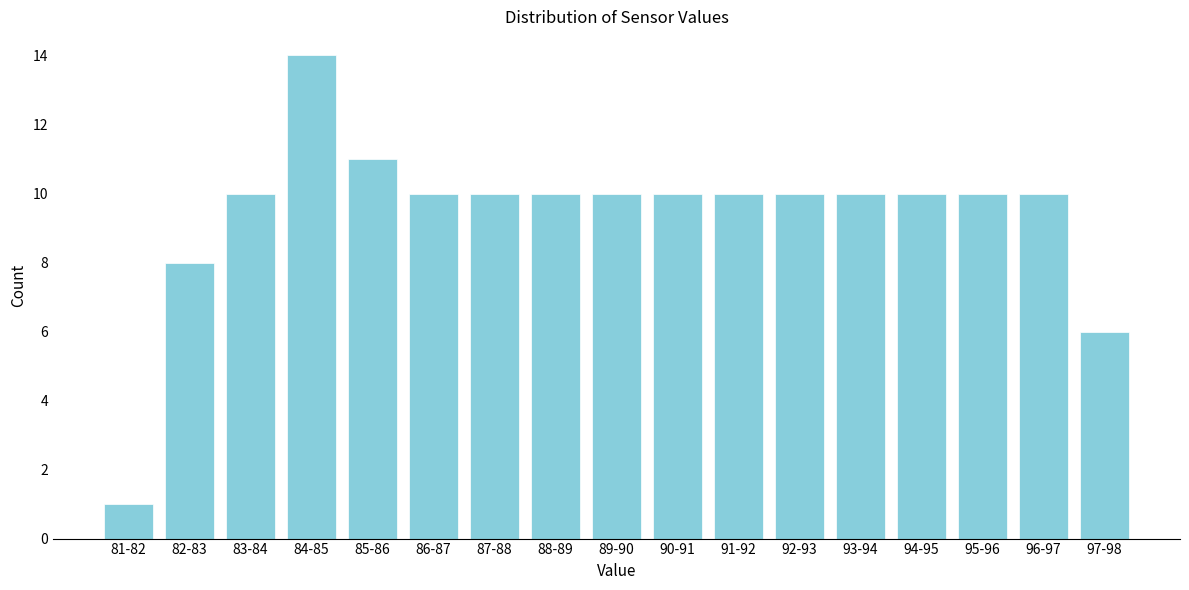

Reading right to left, extract all data points from this chart.

6	10	10	10	10	10	10	10	10	10	10	10	11	14	10	8	1